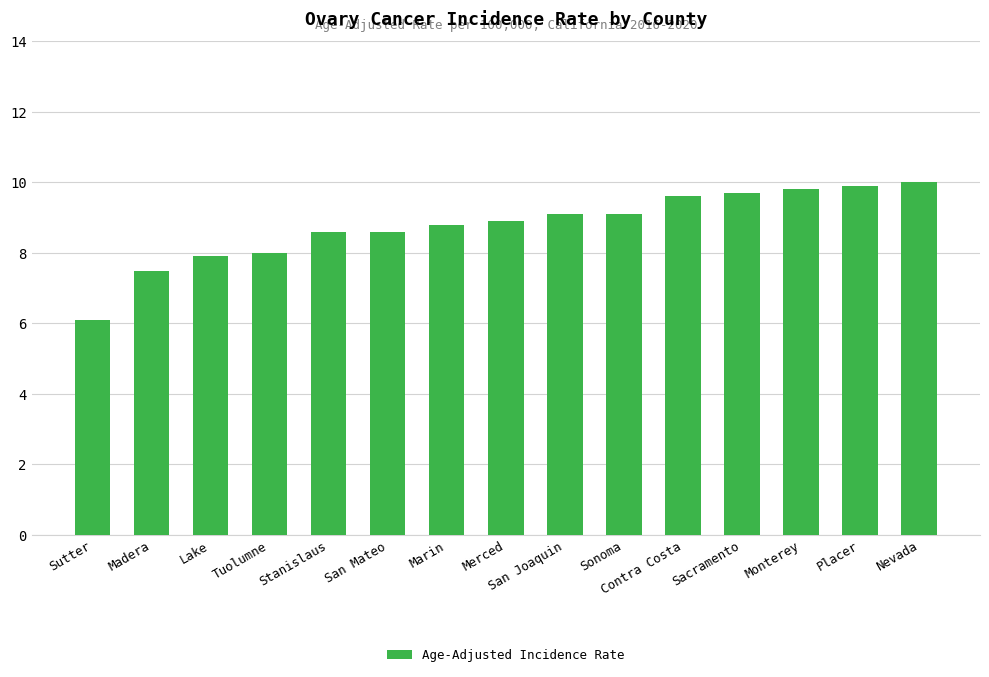

Does the chart contain stacked bars?

No